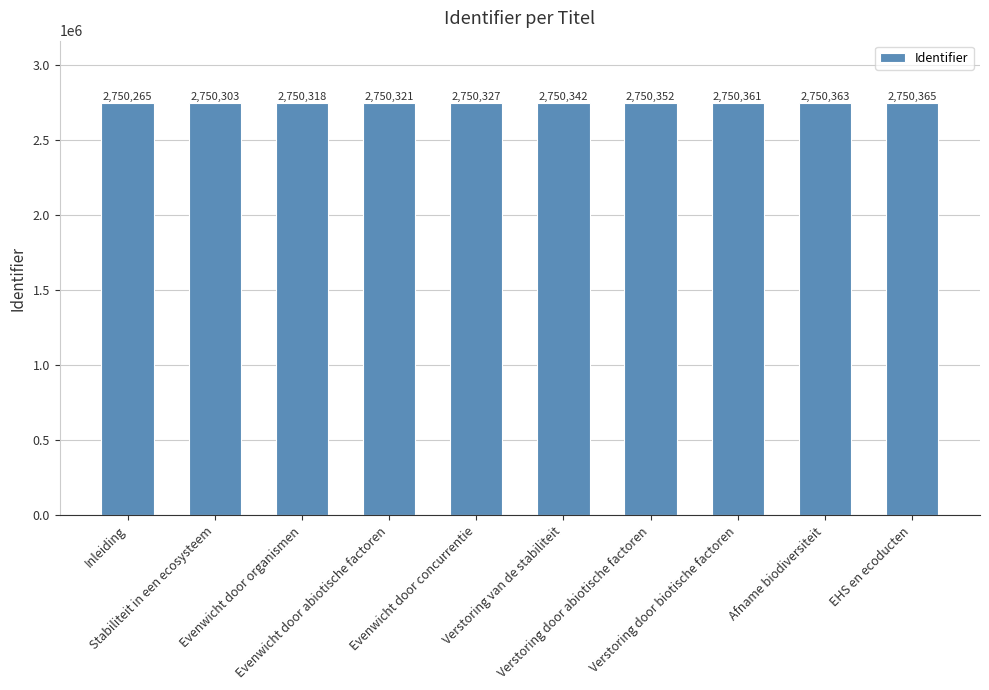

What is the difference between the values at Afname biodiversiteit and EHS en ecoducten?

2